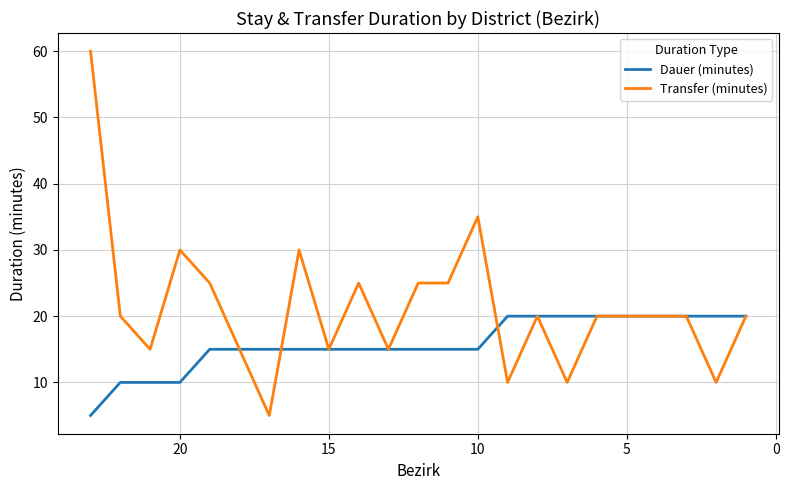

Does the chart display data point markers on the line(s)?

No